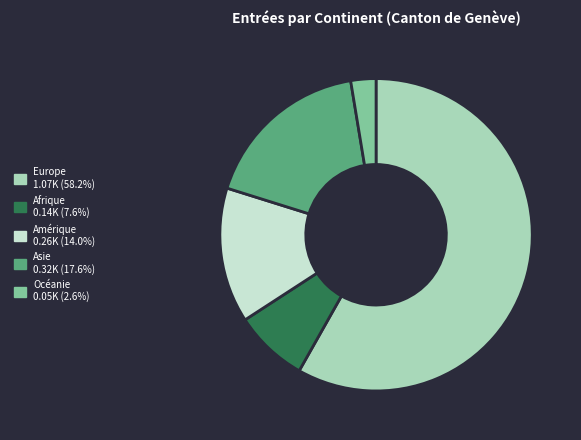

Which has a higher value, Océanie or Amérique?

Amérique